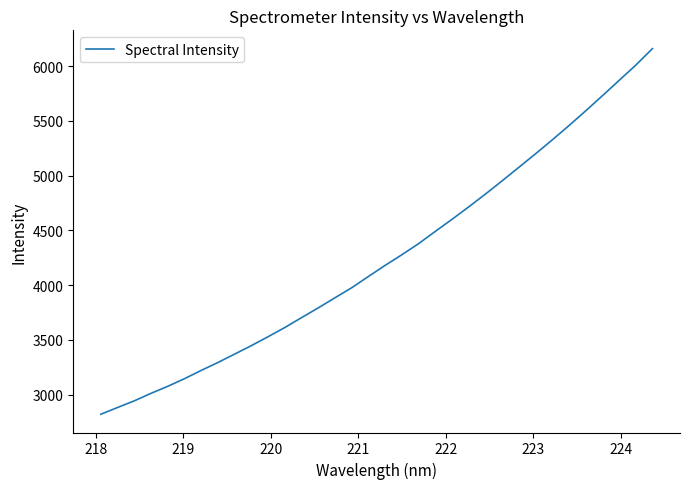

What is the maximum value shown in the chart?

6159.2